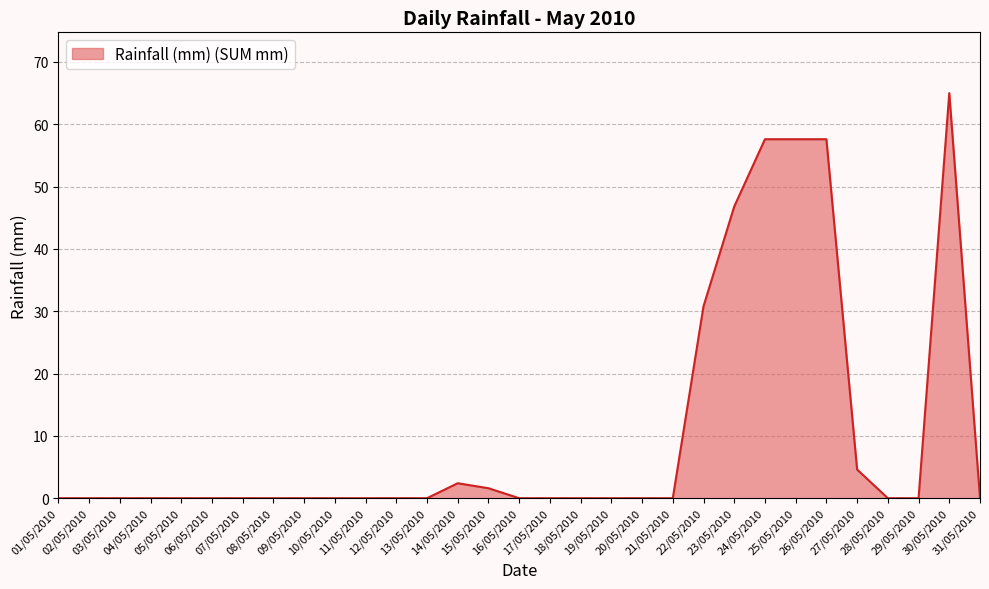

True or false: there are more than 1 points higher than both neighbors.

True